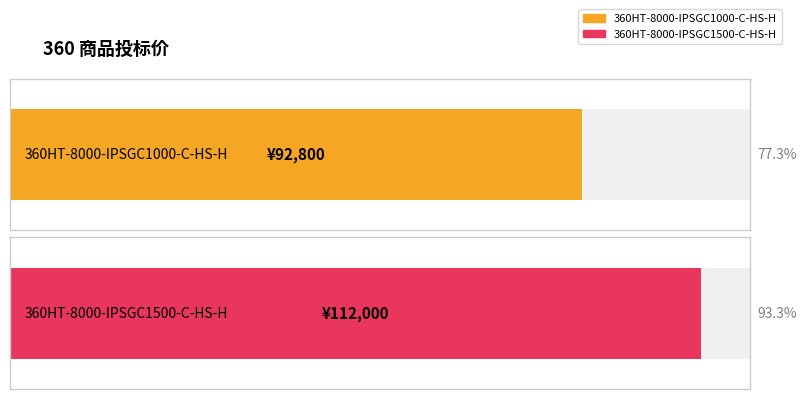

What is the average value?

102400